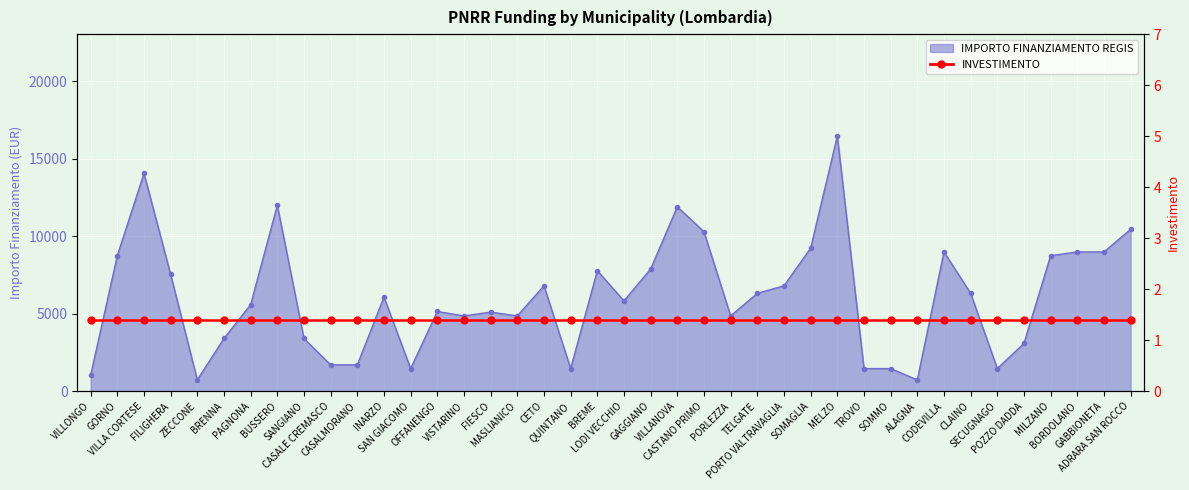

What is the difference between the values at FIESCO and PORTO VALTRAVAGLIA?

1701